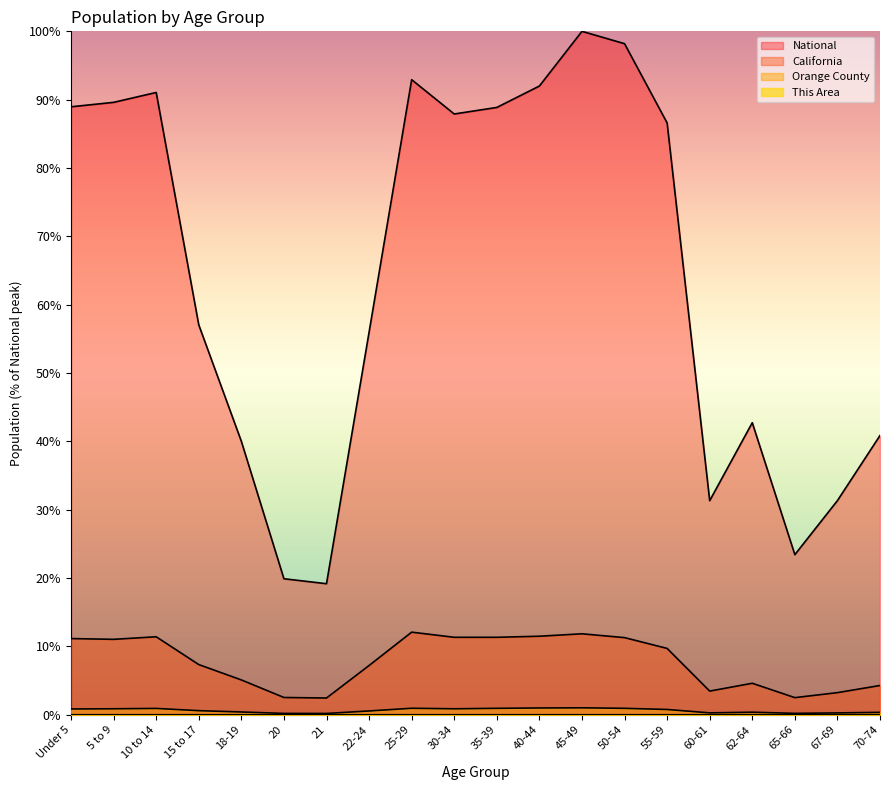

True or false: National and Orange County intersect in this chart.

False